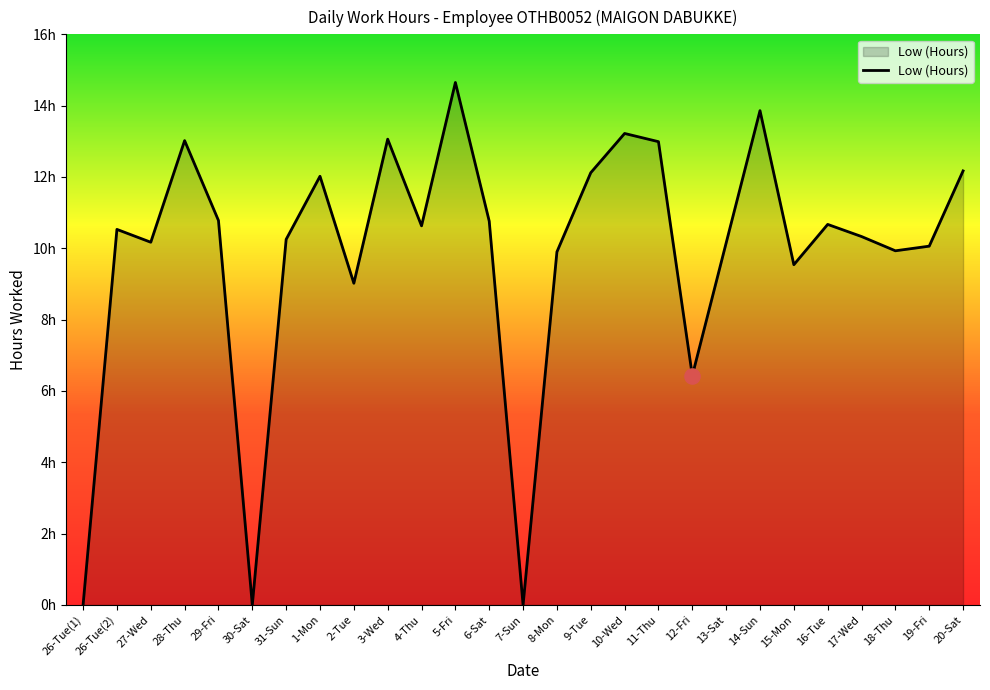

Approximately how many times larger is the value at 16-Tue compared to 20-Sat?

0.9